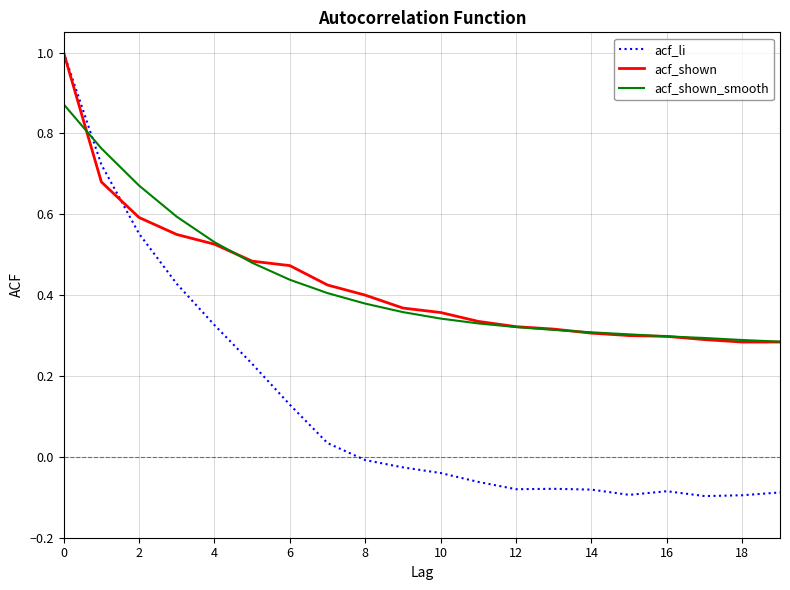

What is the highest value of the acf_shown series?

1.0